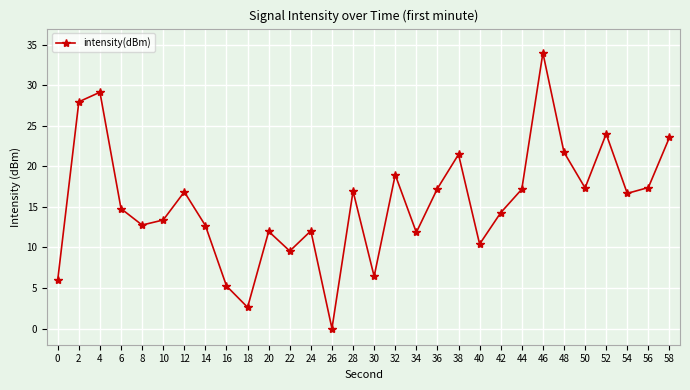

At which label does the data first exceed 16?

2